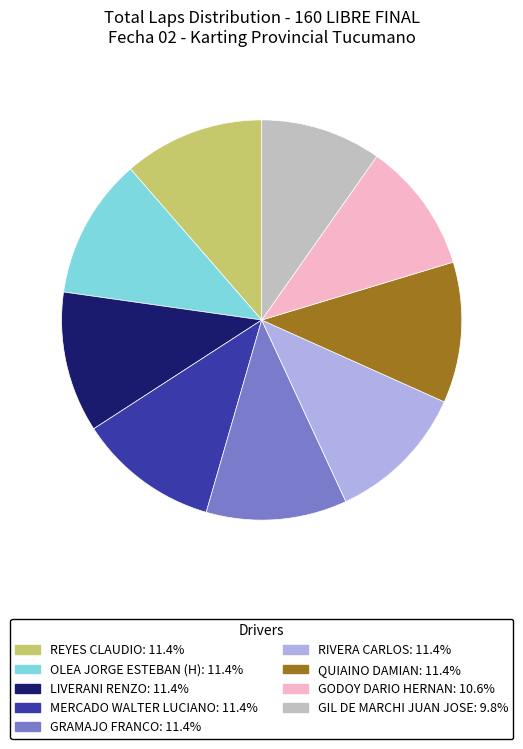

Does any single category account for the majority?

No